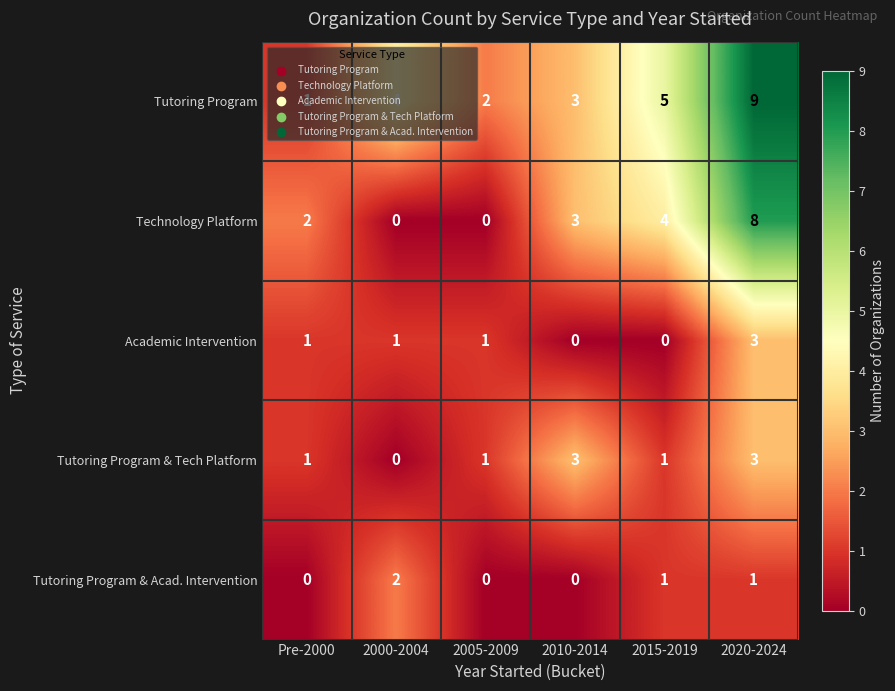

What is the greatest value displayed?

9